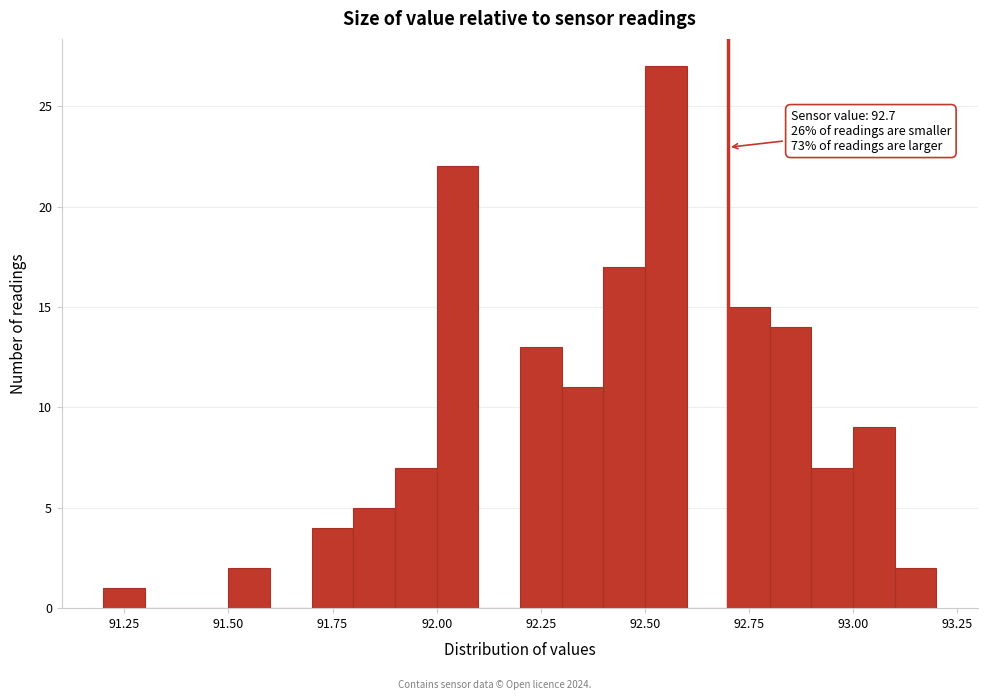

Read against the x-axis, roughly where is the centre of the tallest bar?

92.55